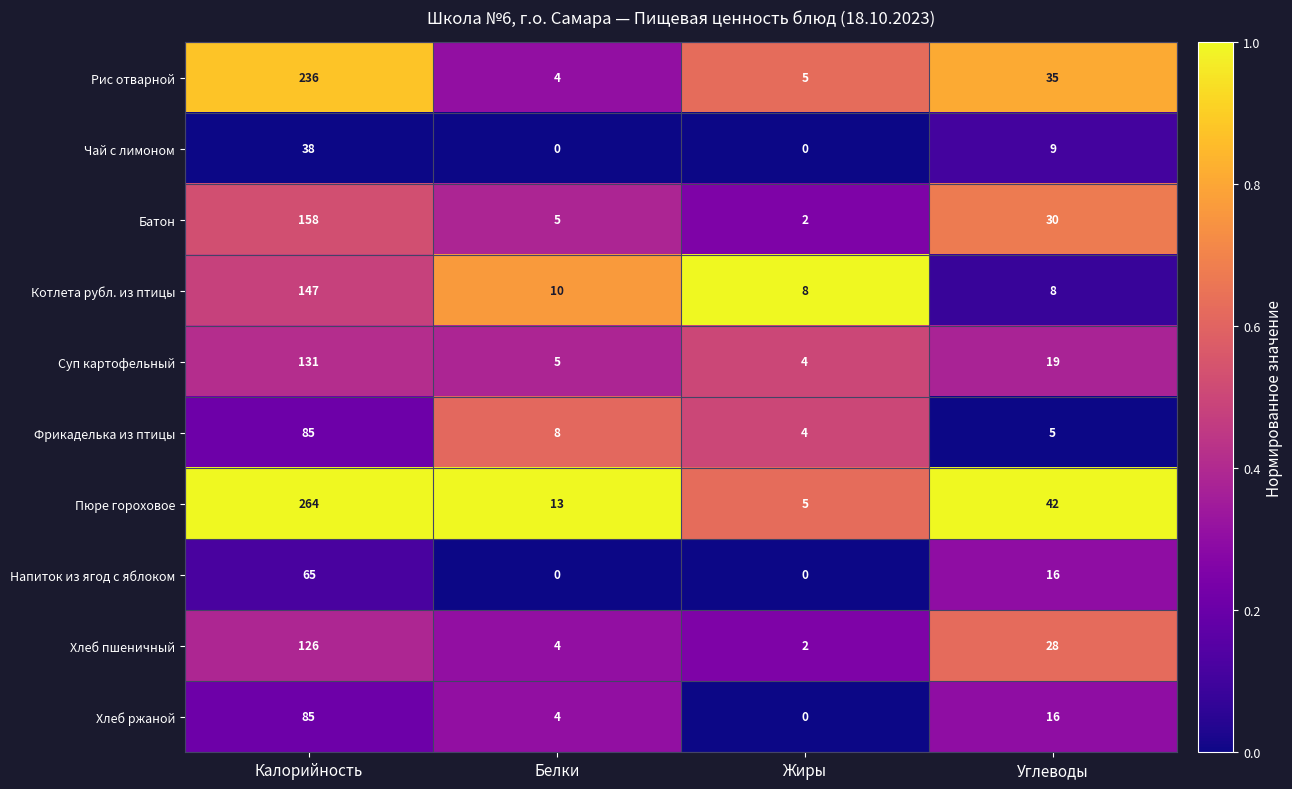

At which category does the chart reach its peak across all series?

Калорийность